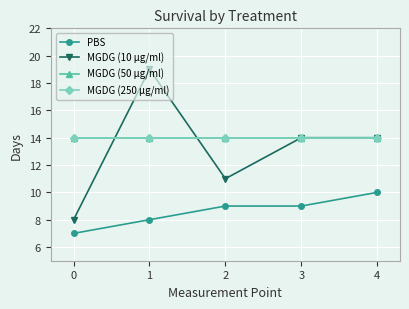

True or false: MGDG (10 µg/ml) and MGDG (50 µg/ml) intersect in this chart.

True